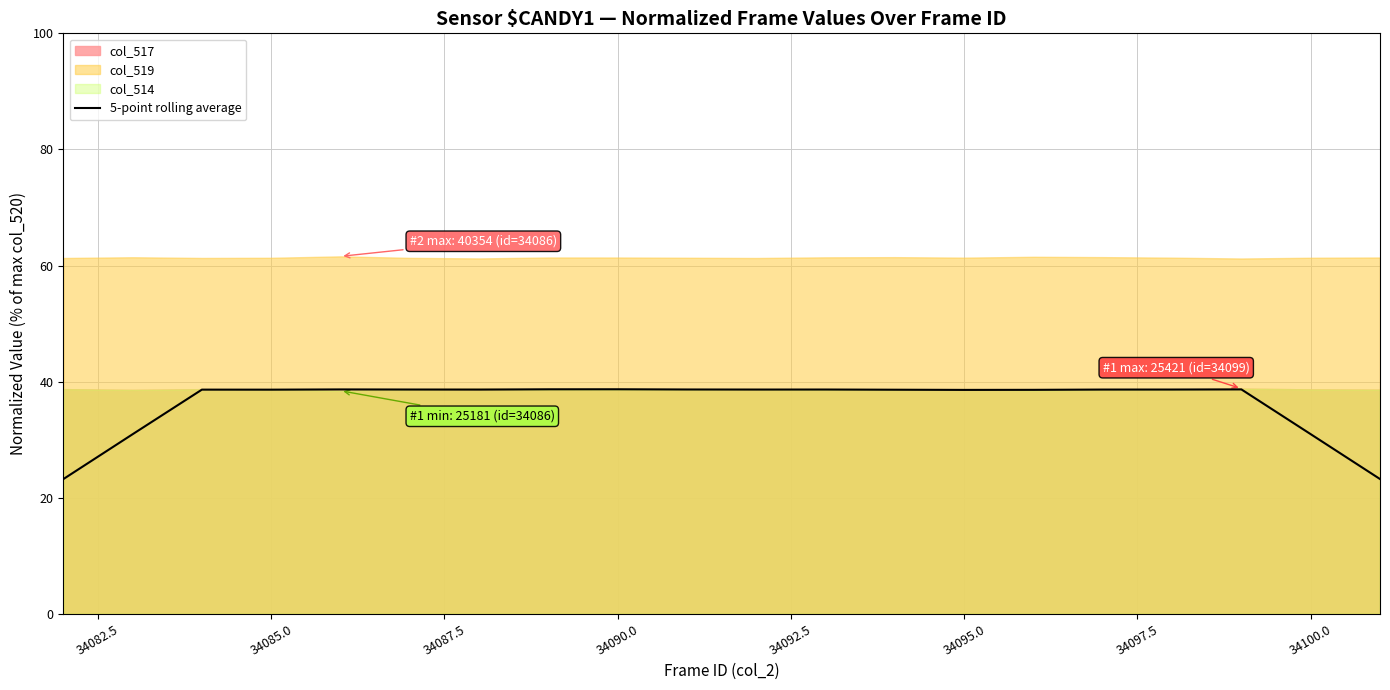

True or false: there are more than 2 points higher than both neighbors.

True